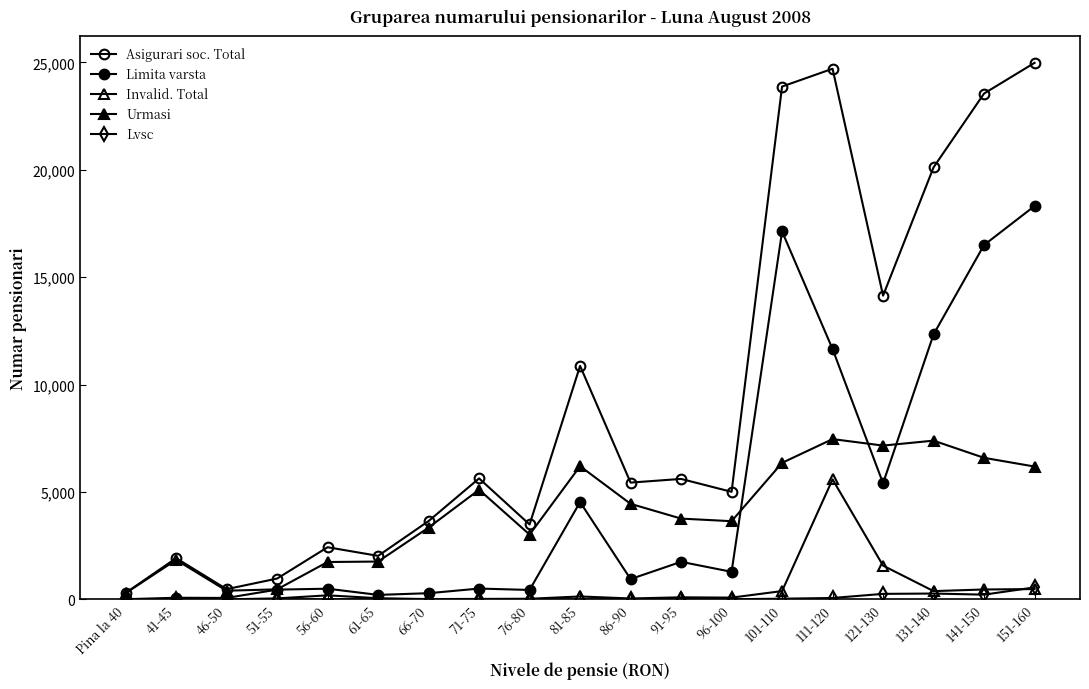

Reading left to right, list all the values displayed in this chart.

Asigurari soc. Total: 300	1920	477	970	2429	2027	3648	5633	3488	10871	5438	5609	5008	23875	24704	14141	20114	23551	24979
Limita varsta: 9	77	68	456	498	210	289	505	440	4532	946	1750	1284	17130	11654	5407	12337	16498	18313
Invalid. Total: 1	4	4	46	190	55	15	23	30	137	43	97	83	388	5587	1573	386	462	481
Urmasi: 290	1839	405	468	1741	1762	3344	5105	3018	6202	4449	3762	3641	6357	7463	7161	7391	6591	6185
Lvsc: 1	2	4	2	5	4	1	0	2	3	7	8	10	33	66	258	273	221	559